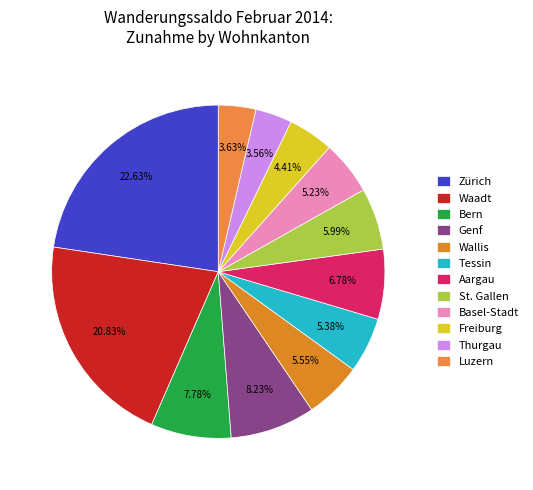

How many segments does this pie chart have?

12